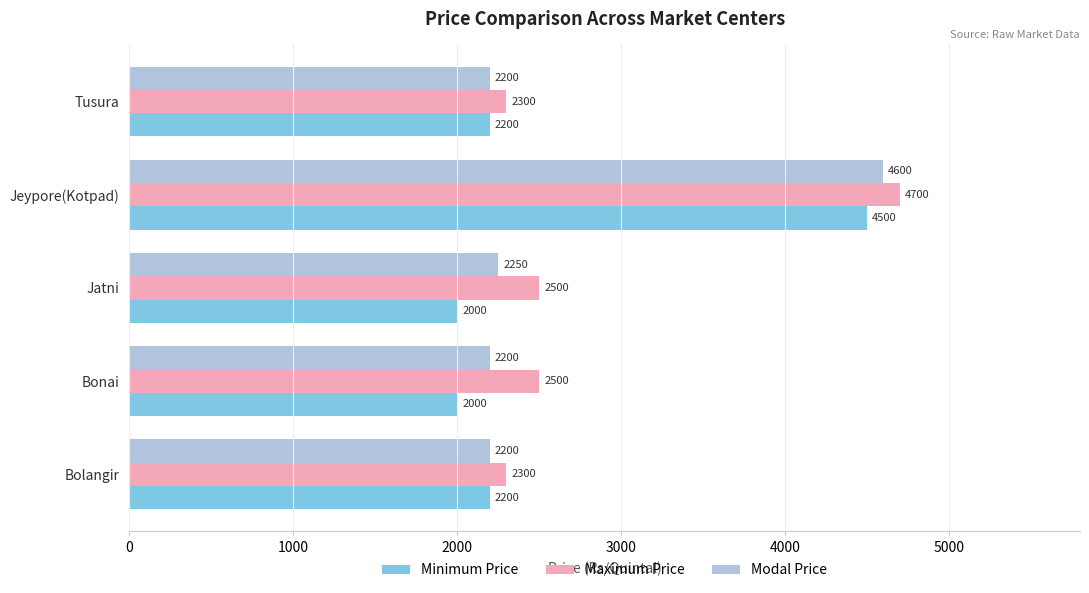

What is the difference between the maximum and second lowest values in the Modal Price series?

2400